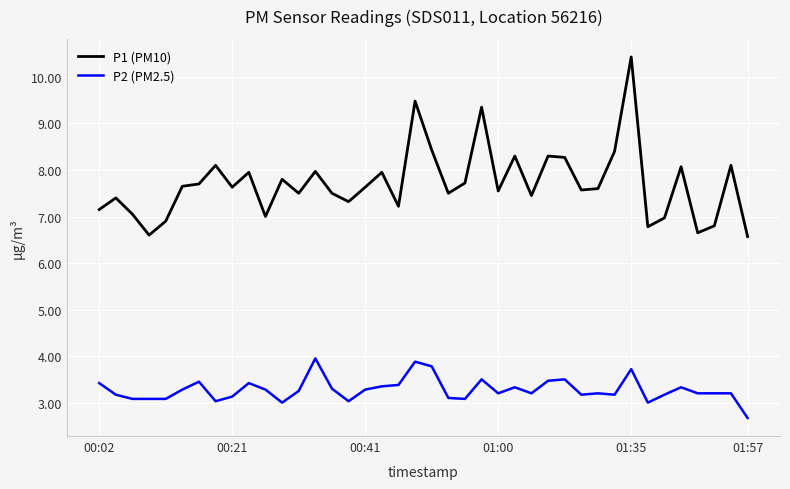

Rank the series by their maximum value, from highest to lowest.

P1 (PM10), P2 (PM2.5)